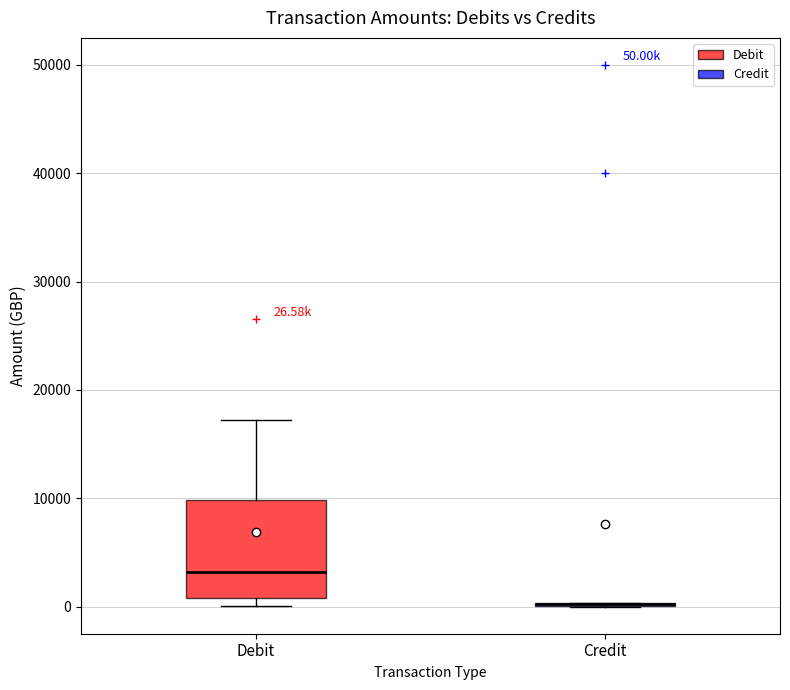

Comparing the boxes themselves (not the whiskers), which one is the tallest?

Debit